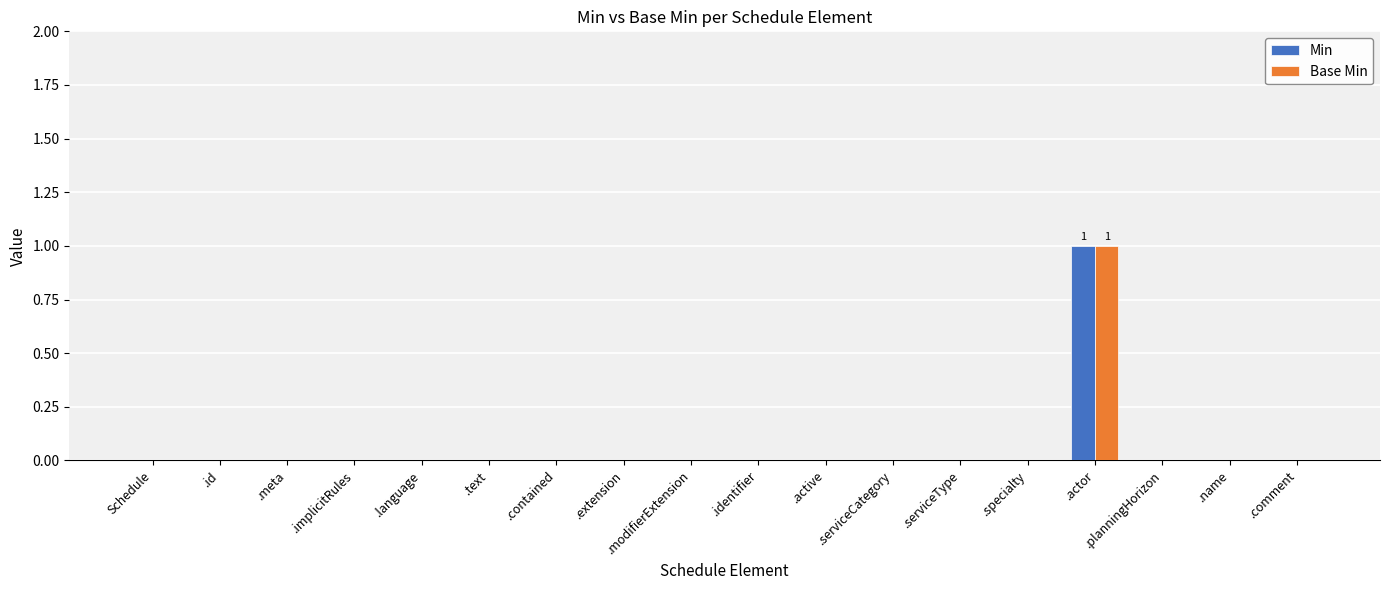

At which category does the chart reach its peak across all series?

.actor